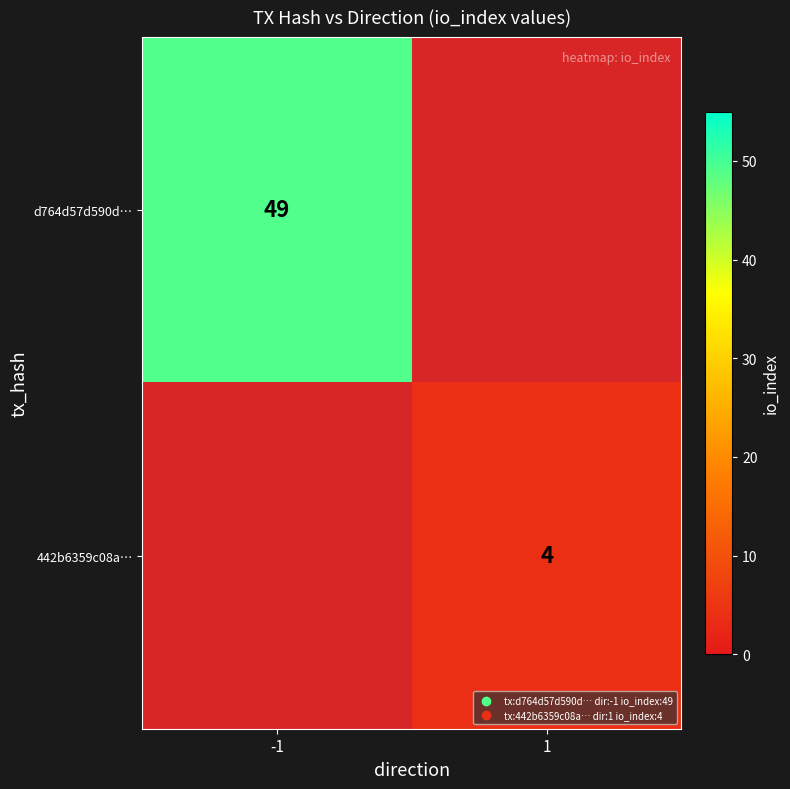

Is it true that d764d57d590d… equals 15 at -1?

False